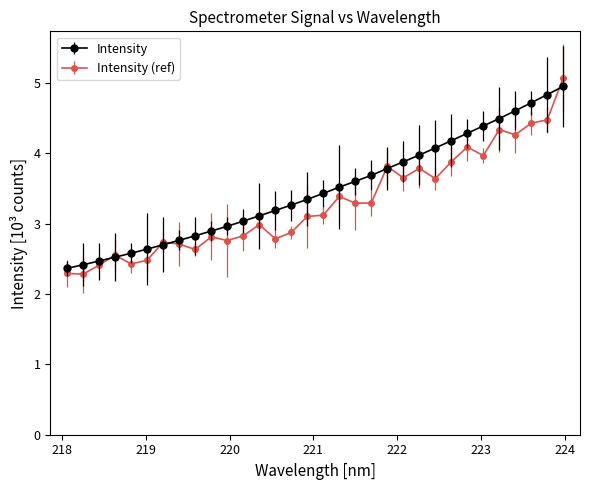

Does the chart display data point markers on the line(s)?

Yes